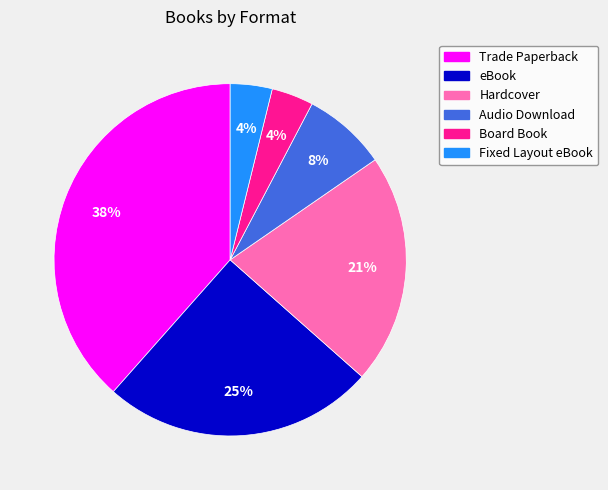

Between Trade Paperback and eBook, which is larger?

Trade Paperback